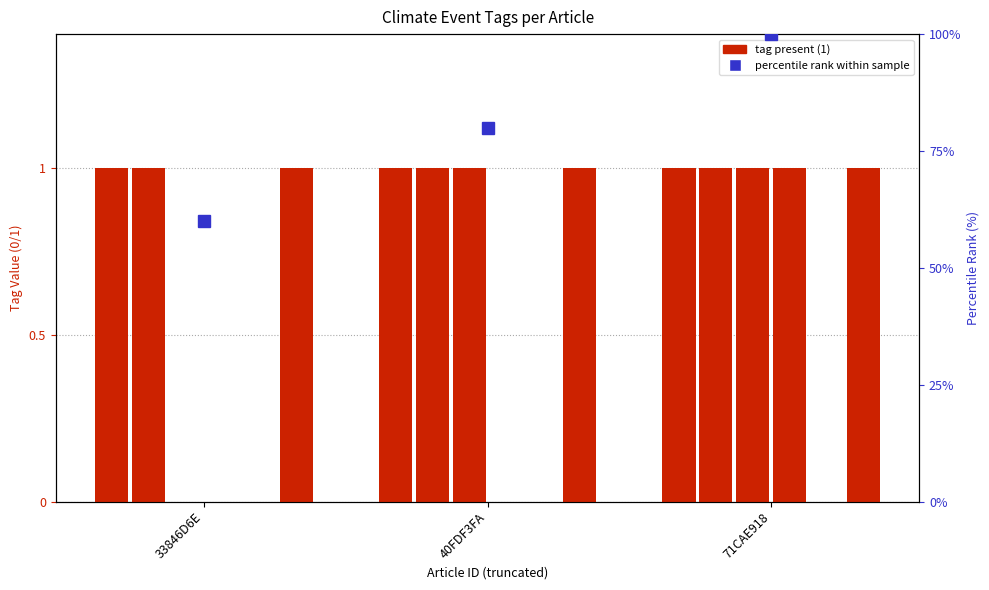

What position from the left is 40FDF3FA?

2